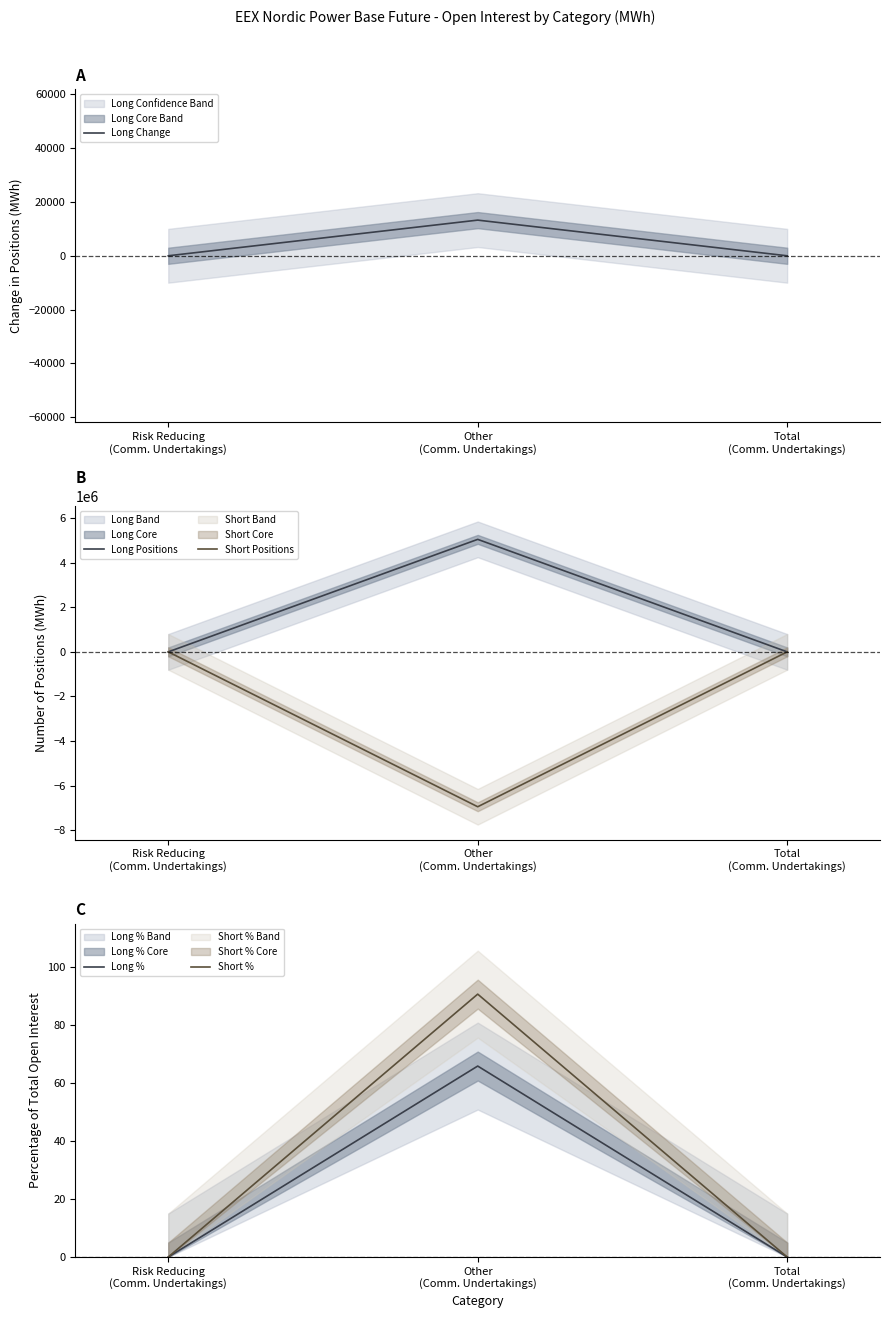

At which label does Short % reach its minimum?

Risk Reducing
(Comm. Undertakings)